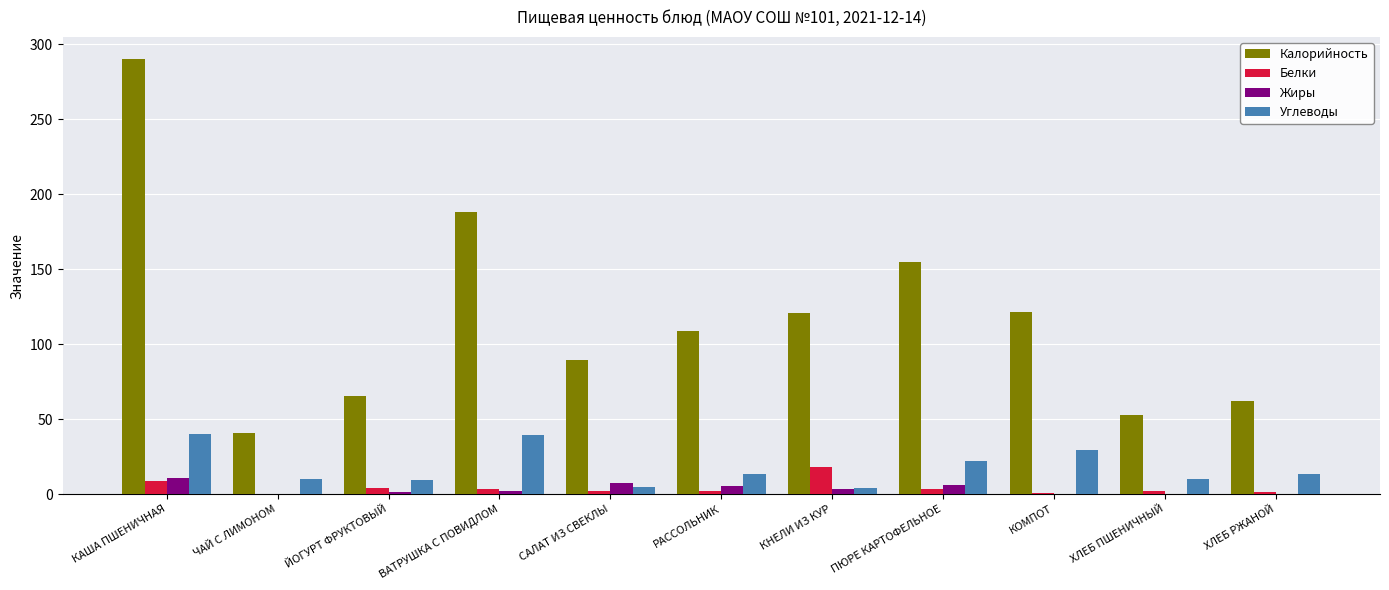

Which series has the largest total across all categories?

Калорийность